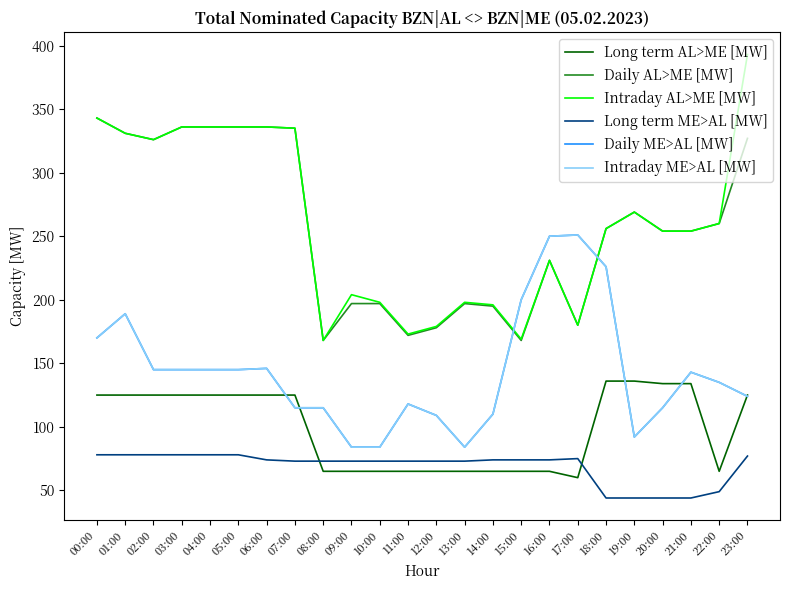

What value does the Intraday ME>AL [MW] series have at 21:00, to the nearest 5?

145